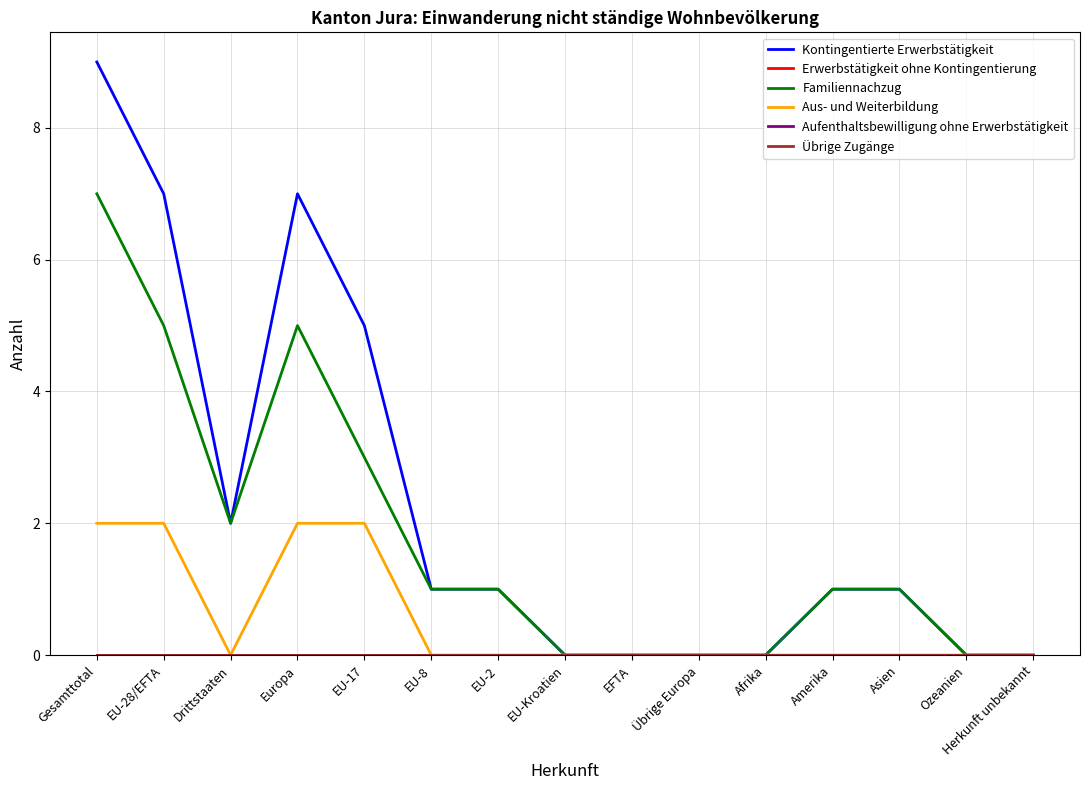

Is this an area chart (filled region under the line)?

No